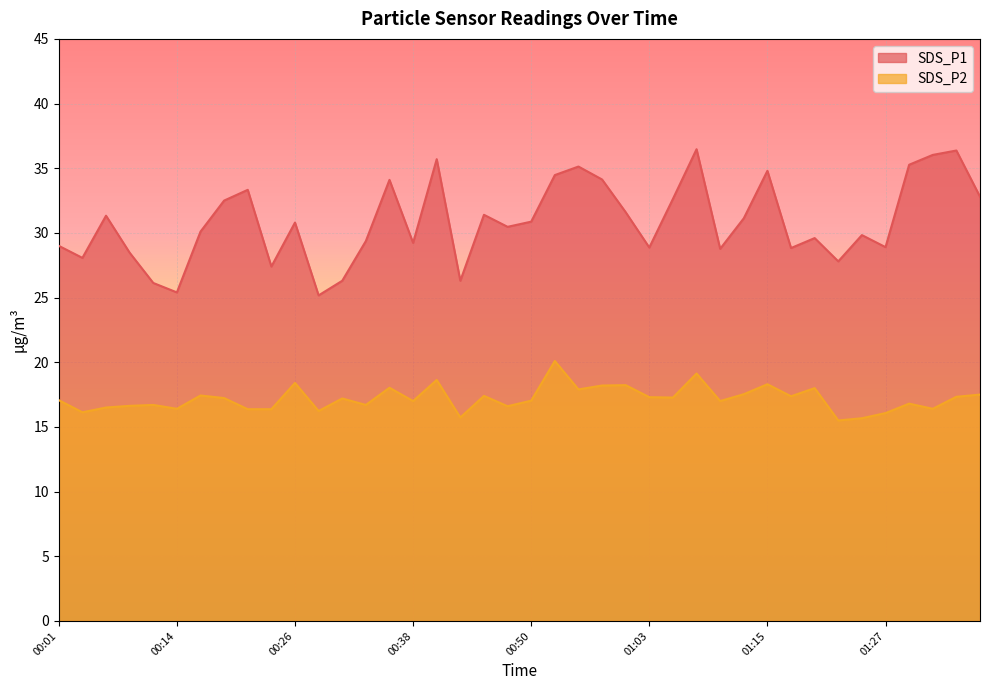

What is the difference between the highest and lowest values at 00:48?

13.9